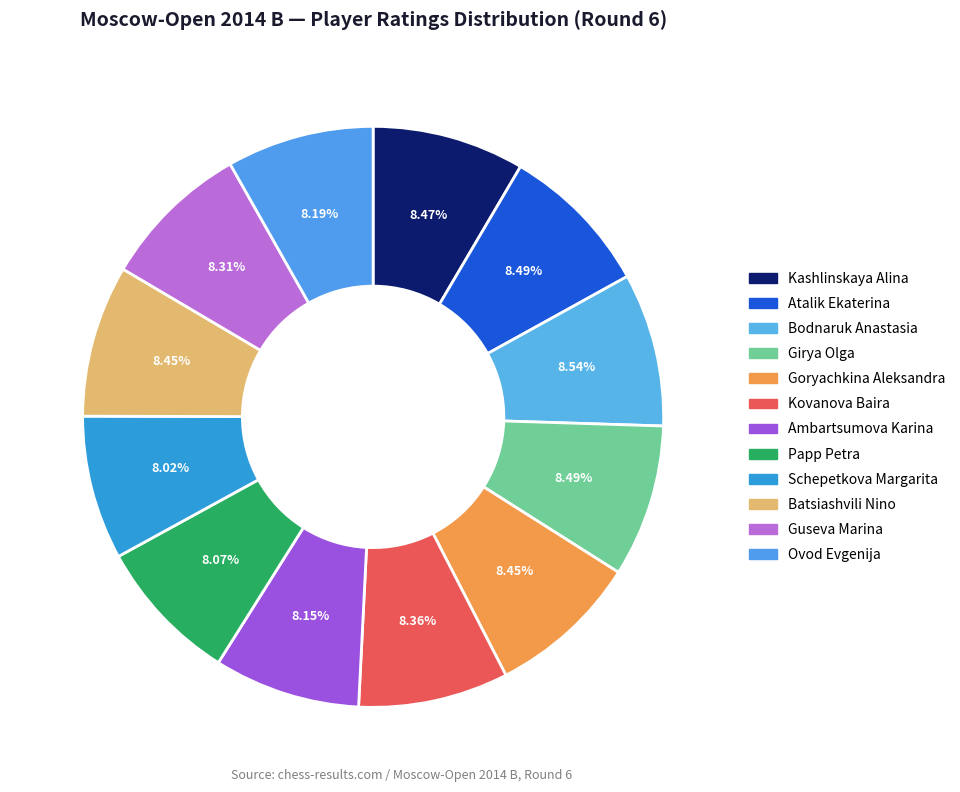

How much of the chart is everything except Guseva Marina?

91.7%